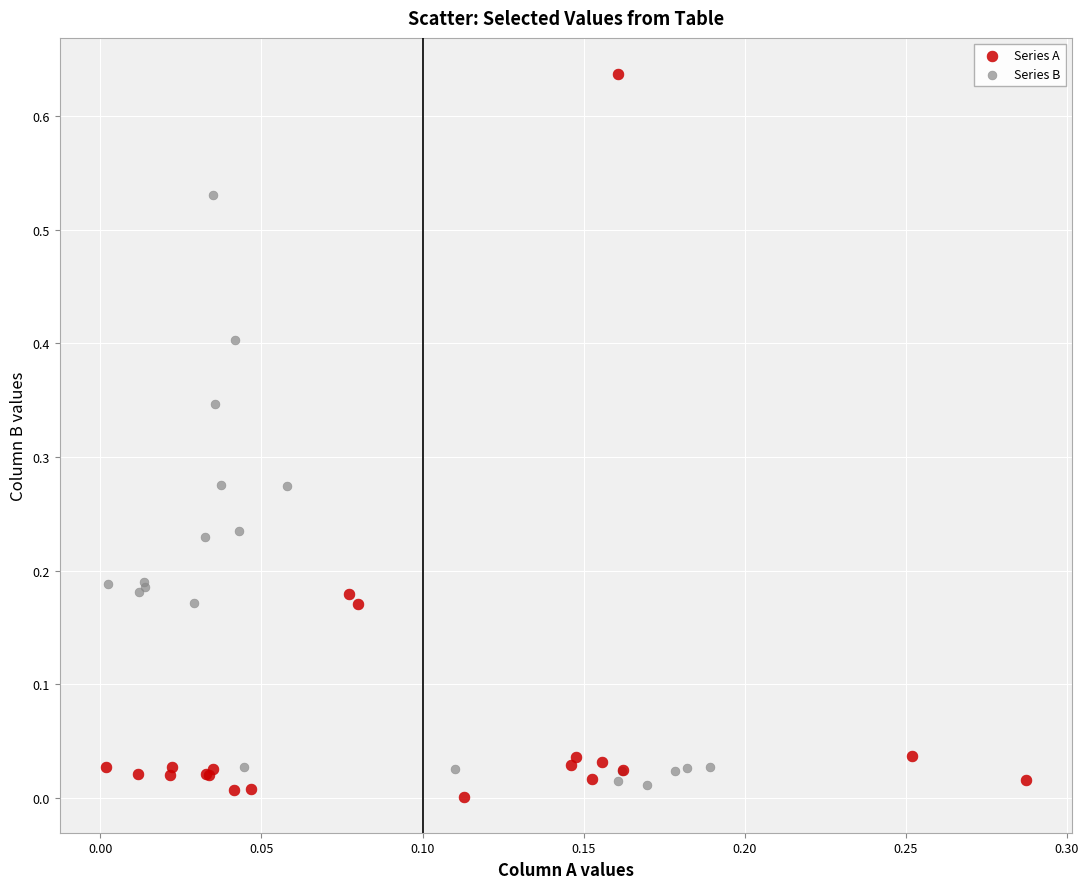

Which series has the widest spread of Y values?

Series A